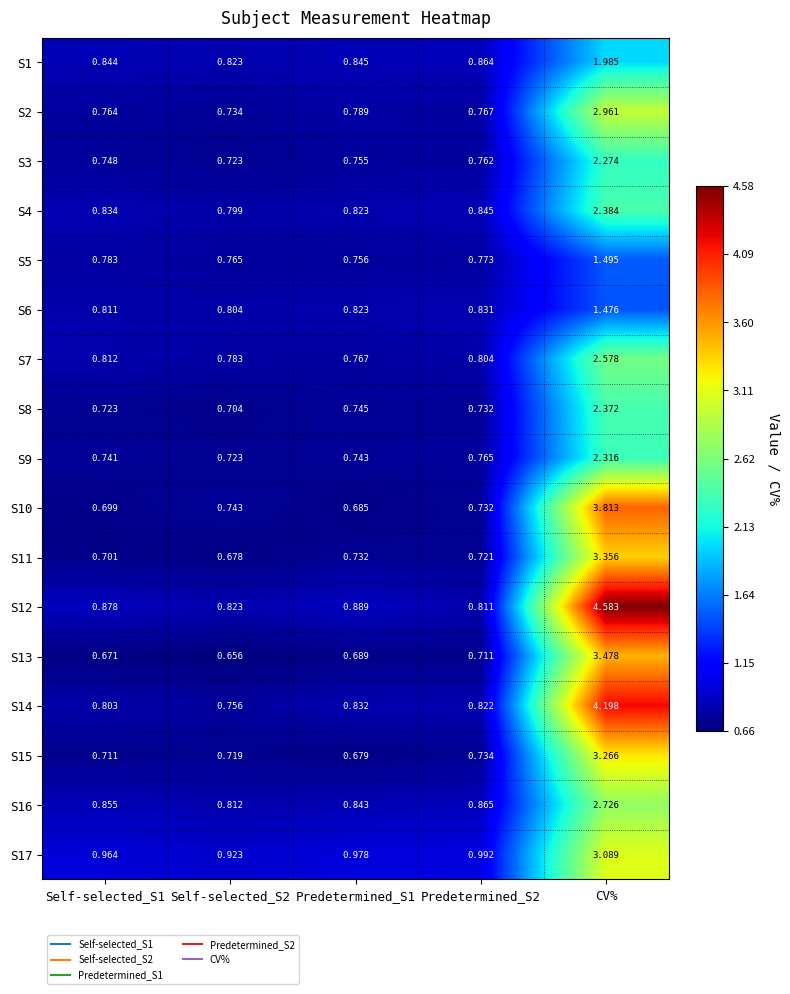

At how many categories does at least one series exceed 0?

5